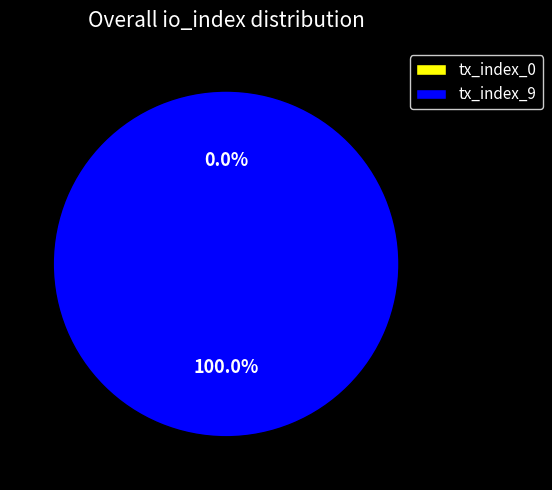

Does tx_index_9 represent more than half of the total?

Yes